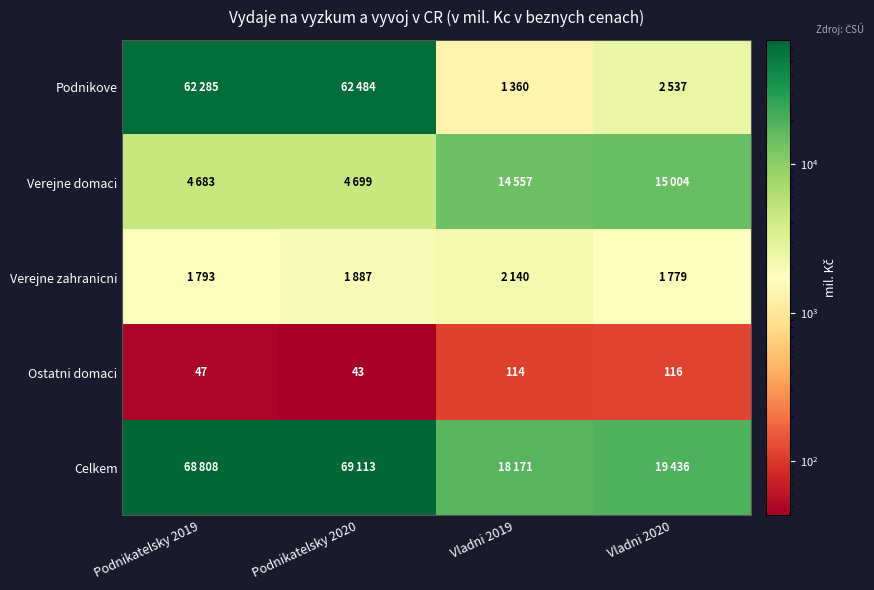

The Ostatni domaci series shows 47 at Podnikatelsky 2019. True or false?

True